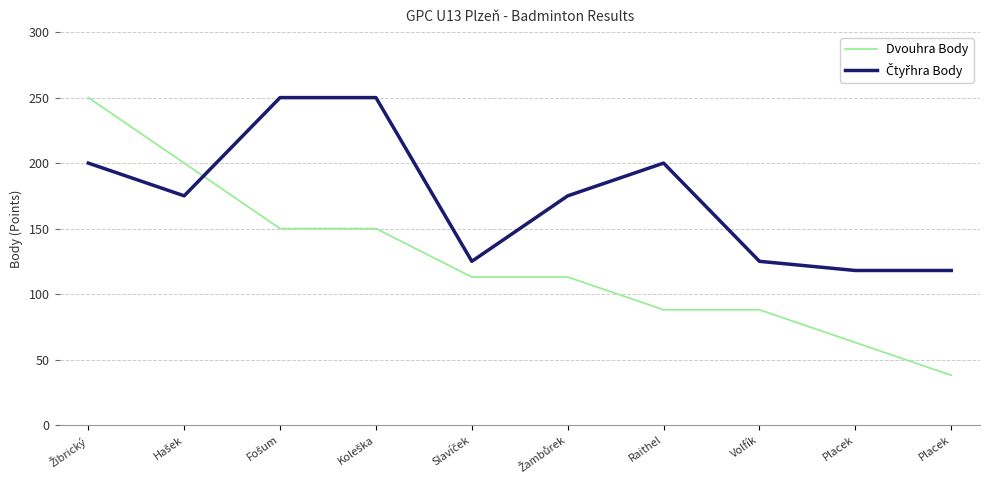

What is the average value of the Čtyřhra Body series?

174